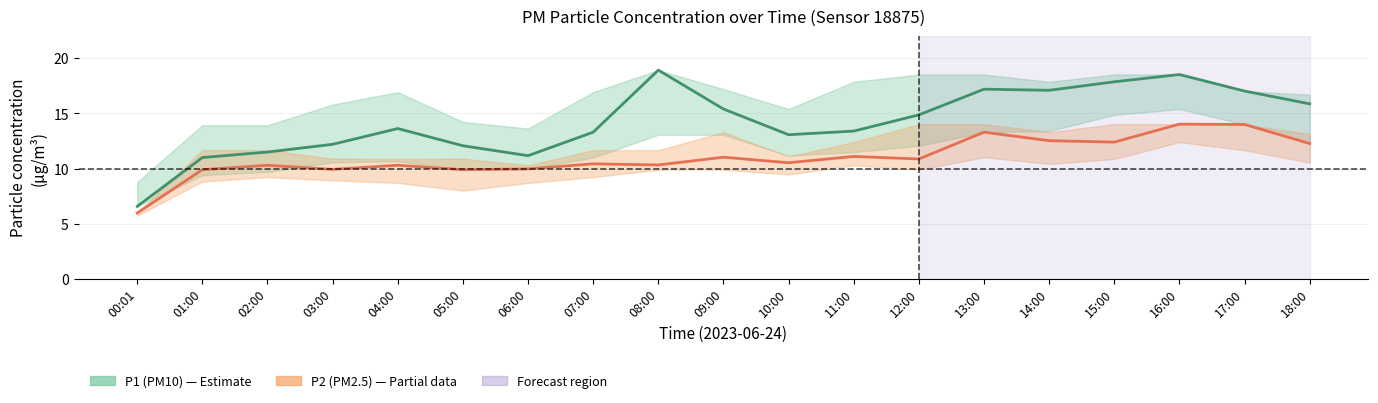

Reading left to right, extract all data points from this chart.

P1 (PM10): 6.6	11.0	11.5	12.2	13.6	12.1	11.2	13.3	18.9	15.4	13.1	13.4	14.9	17.2	17.1	17.9	18.5	17.0	15.9
P2 (PM2.5): 6.0	9.9	10.3	9.9	10.3	9.9	10.0	10.4	10.3	11.0	10.5	11.1	10.9	13.3	12.5	12.4	14.0	14.0	12.3